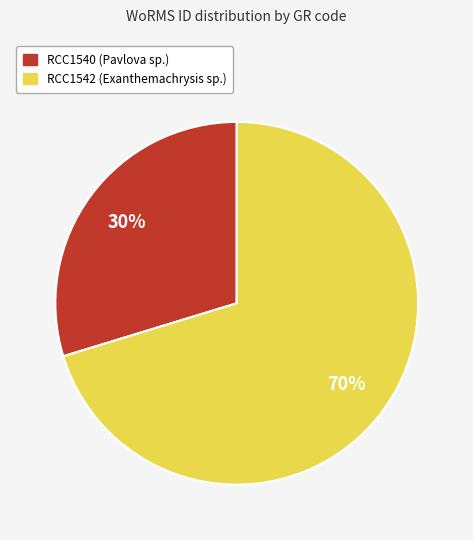

How many segments does this pie chart have?

2